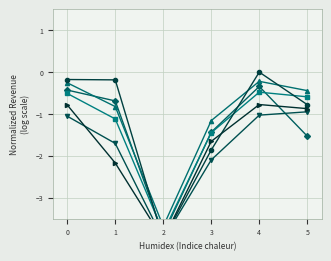

What is the difference between the LT6 Revenue values at 3 and 5?

0.8